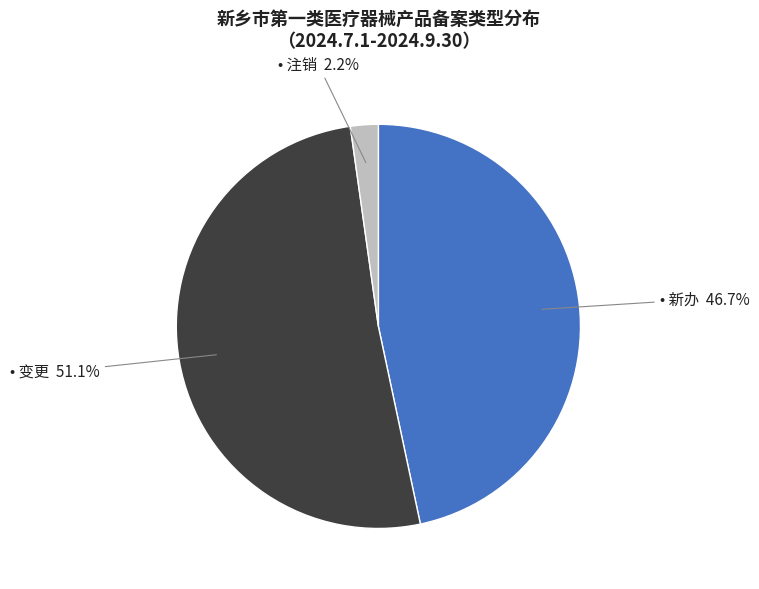

Does any single category account for the majority?

Yes